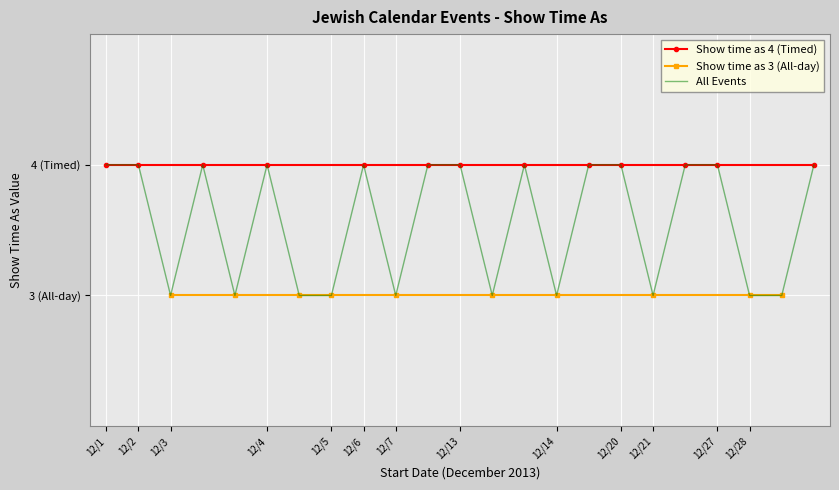

Is it true that Timed (Show time as 4) equals 7 at 12/13?

False